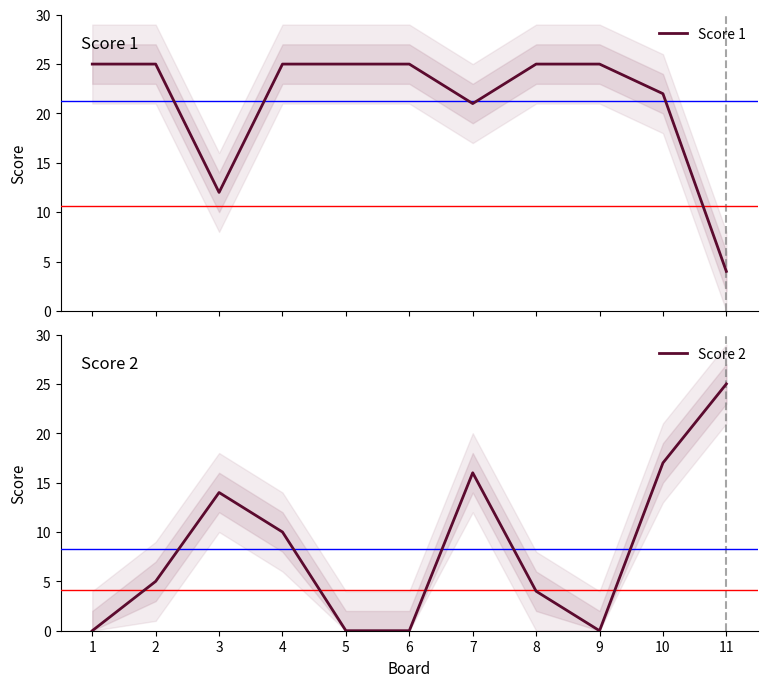

Is the value of Score 1 at 8 greater than the value of Score 2 at 3?

Yes